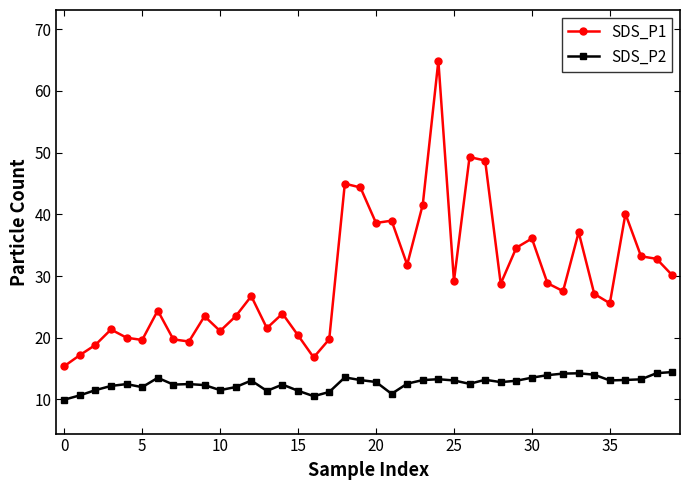

True or false: SDS_P2 and SDS_P1 cross at least once.

False